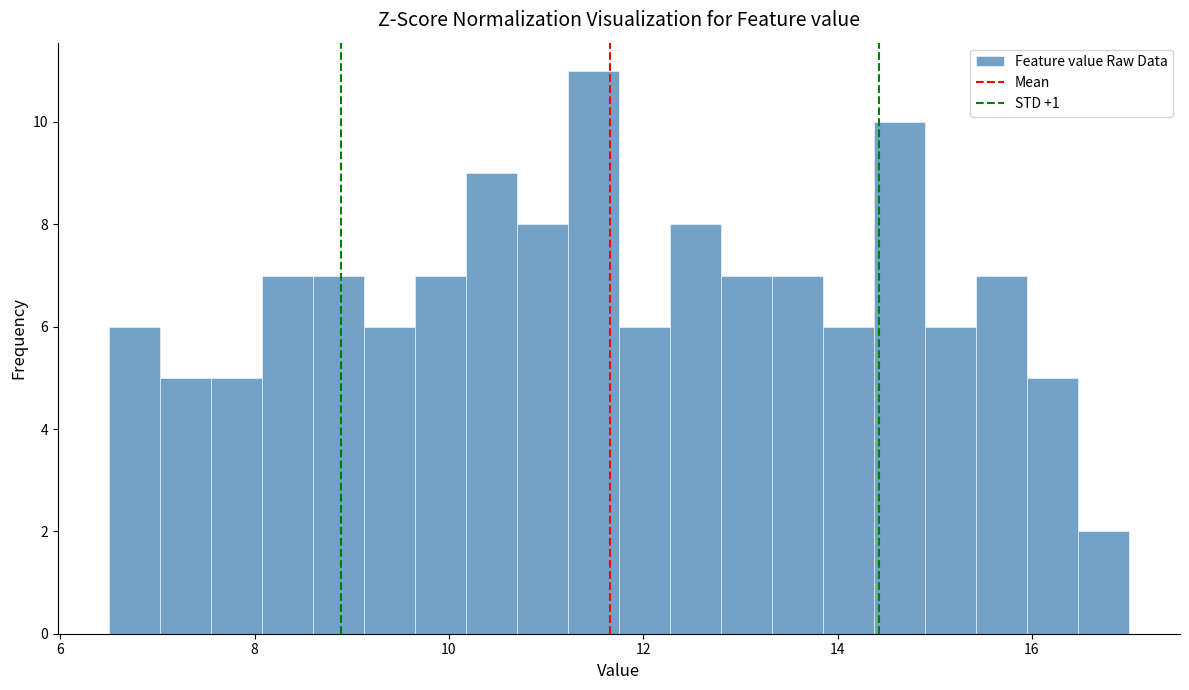

Read against the x-axis, roughly where is the centre of the tallest bar?

11.4